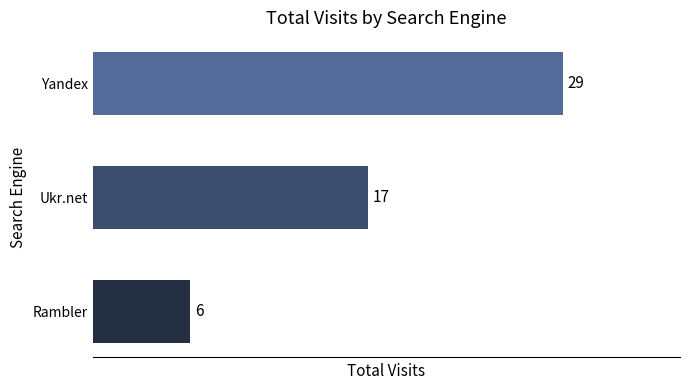

Rank the categories by value from lowest to highest.

Rambler, Ukr.net, Yandex